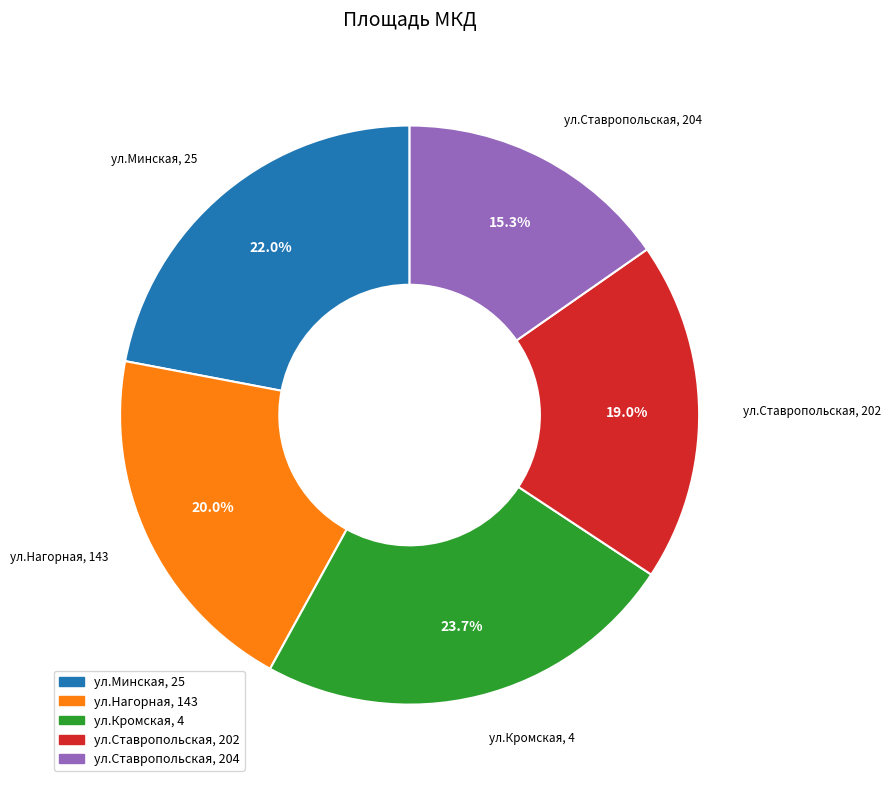

The ул.Минская, 25 slice represents 11% of the pie. True or false?

False